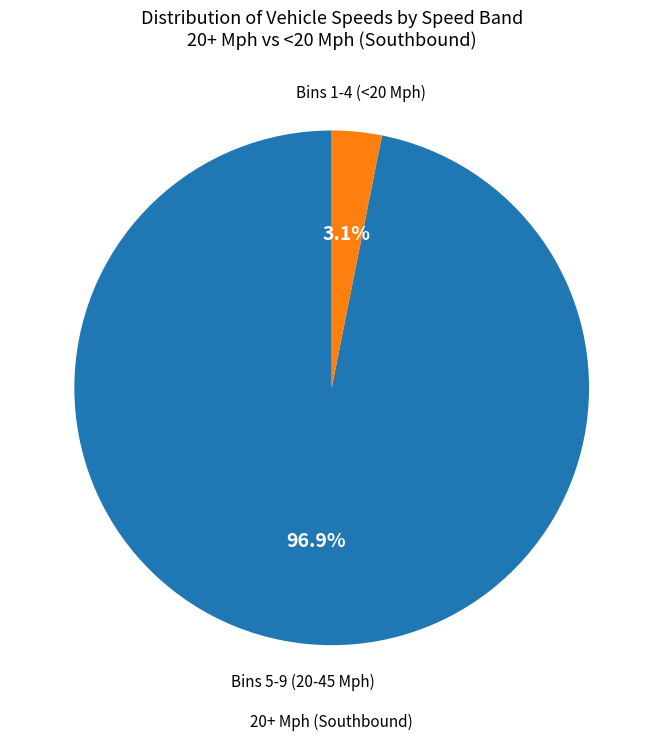

Is there a majority slice in this chart?

Yes